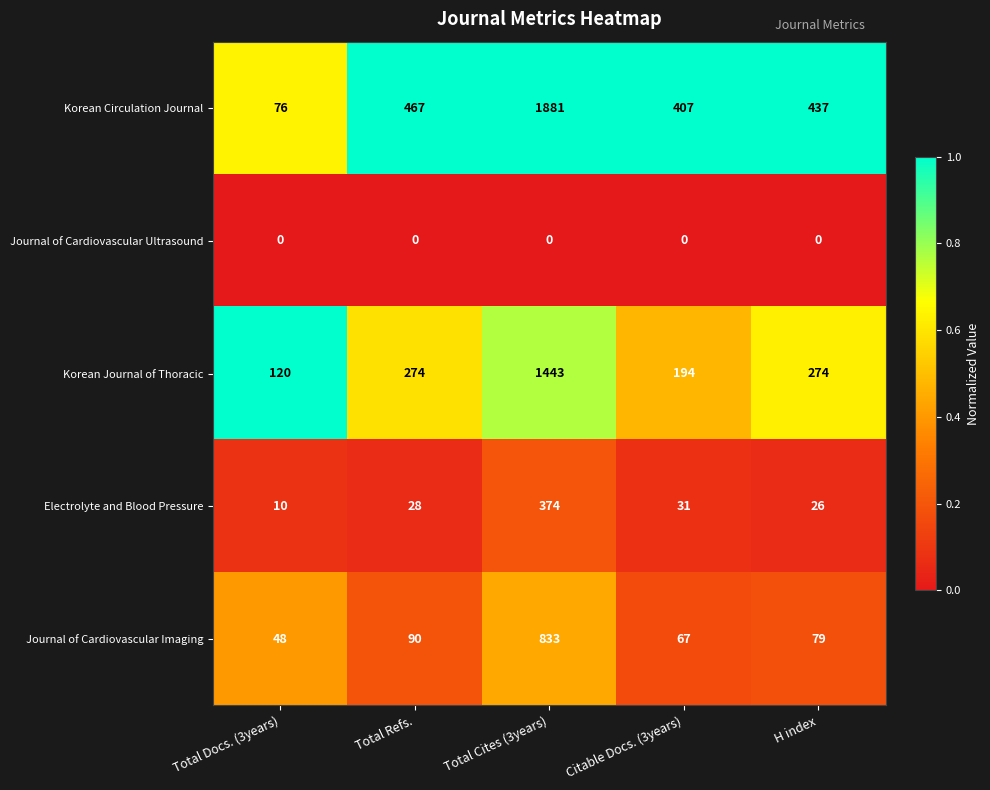

Reading left to right, what are all the values shown in this chart?

Korean Circulation Journal: Total Docs. (3years)=76	Total Refs.=467	Total Cites (3years)=1881	Citable Docs. (3years)=407	H index=437
Journal of Cardiovascular Ultrasound: Total Docs. (3years)=0	Total Refs.=0	Total Cites (3years)=0	Citable Docs. (3years)=0	H index=0
Korean Journal of Thoracic: Total Docs. (3years)=120	Total Refs.=274	Total Cites (3years)=1443	Citable Docs. (3years)=194	H index=274
Electrolyte and Blood Pressure: Total Docs. (3years)=10	Total Refs.=28	Total Cites (3years)=374	Citable Docs. (3years)=31	H index=26
Journal of Cardiovascular Imaging: Total Docs. (3years)=48	Total Refs.=90	Total Cites (3years)=833	Citable Docs. (3years)=67	H index=79